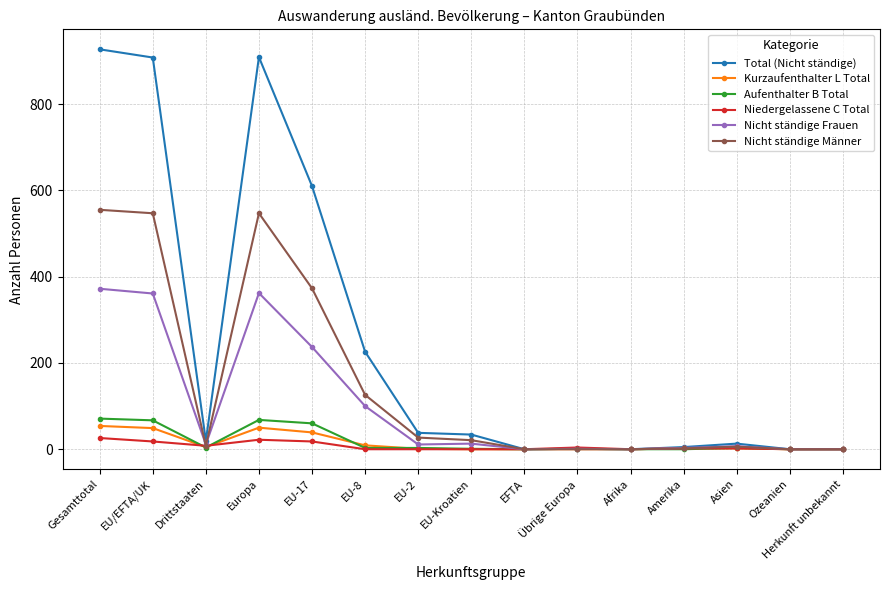

The value of Total (Nicht ständige) at EFTA is -427. True or false?

False